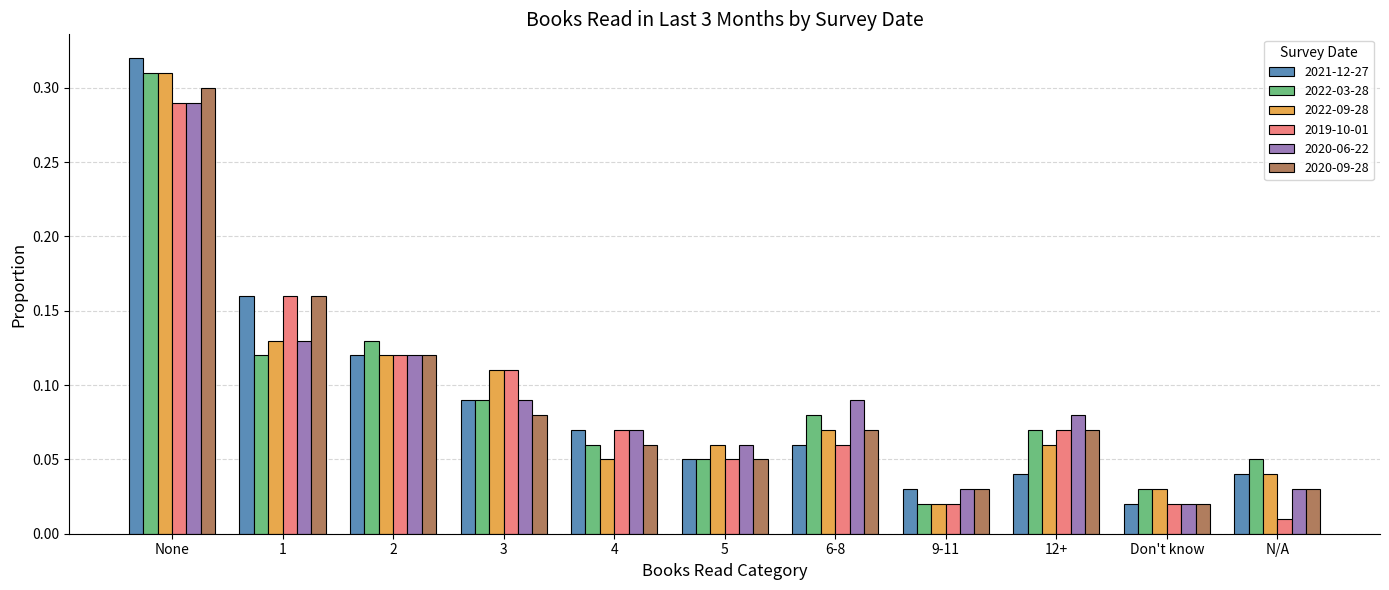

How many bars are there in total?

66